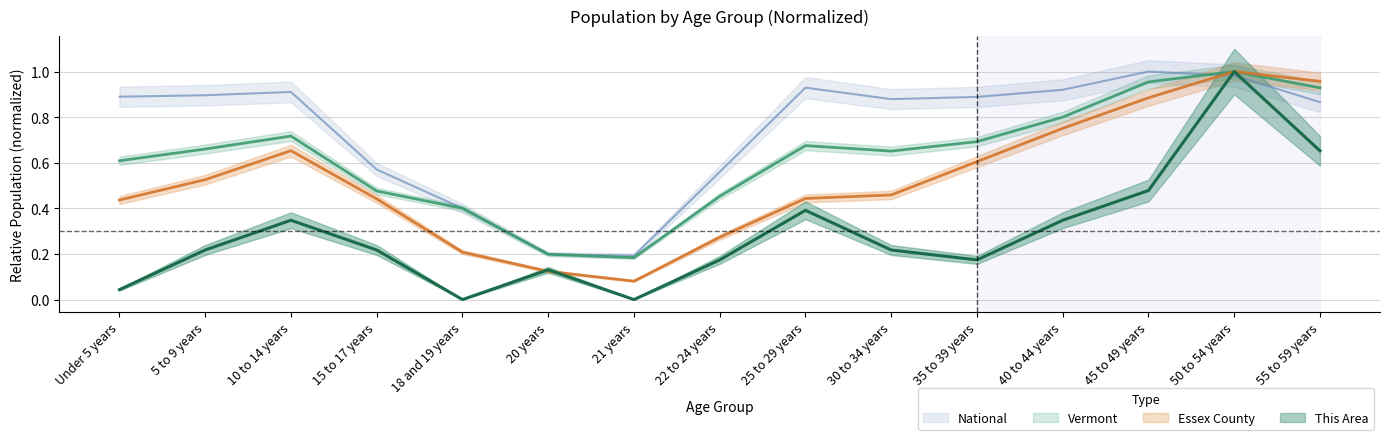

At which category does the chart reach its peak across all series?

50 to 54 years